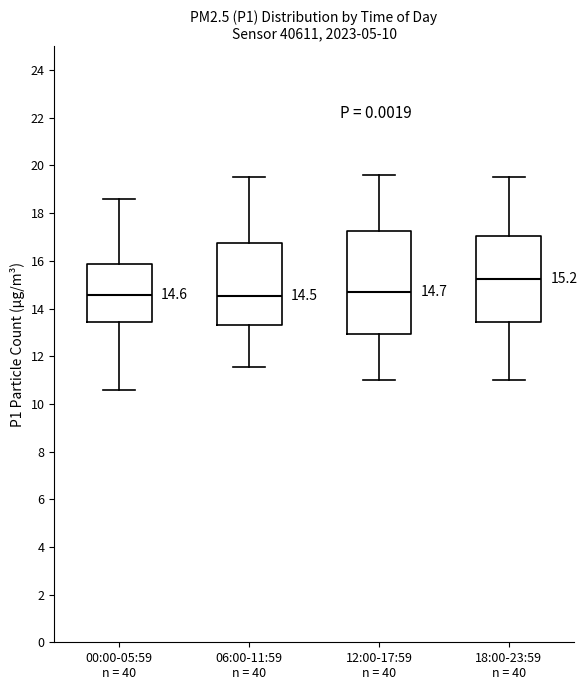

Comparing the boxes themselves (not the whiskers), which one is the tallest?

12:00-17:59 n = 40